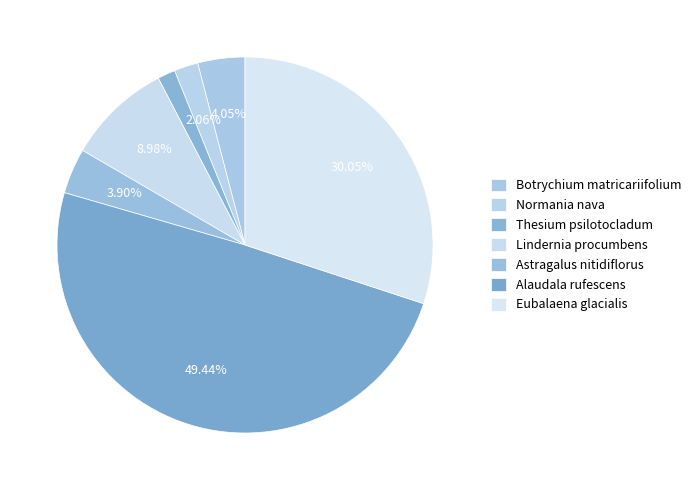

Does Thesium psilotocladum account for over 50% of the chart?

No